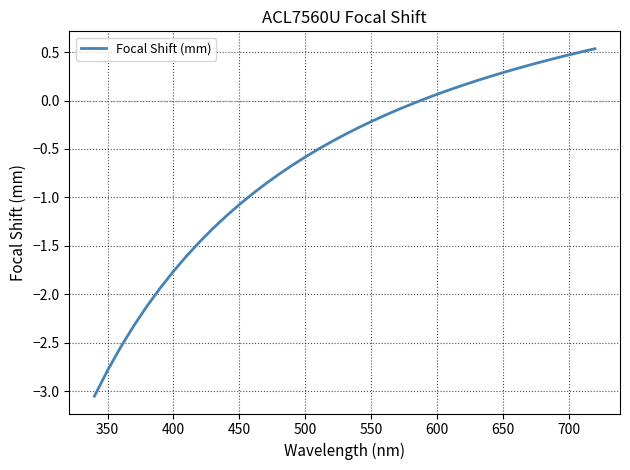

True or false: there are more than 2 points higher than both neighbors.

False